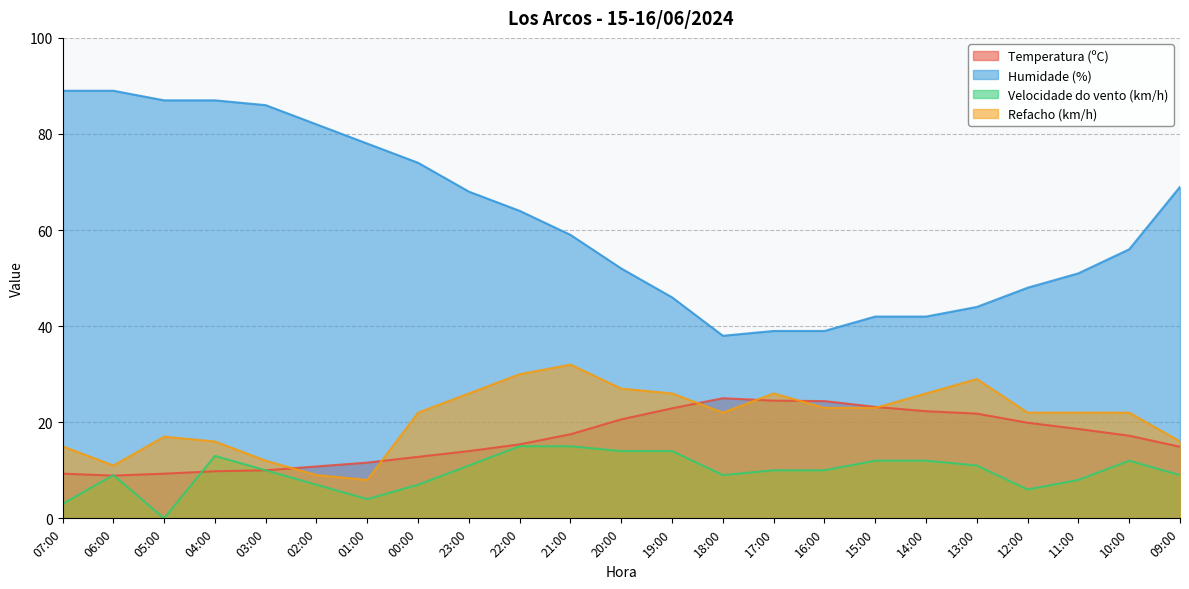

Rank the series at 11:00 from lowest to highest value.

Velocidade do vento (km/h), Temperatura (ºC), Refacho (km/h), Humidade (%)